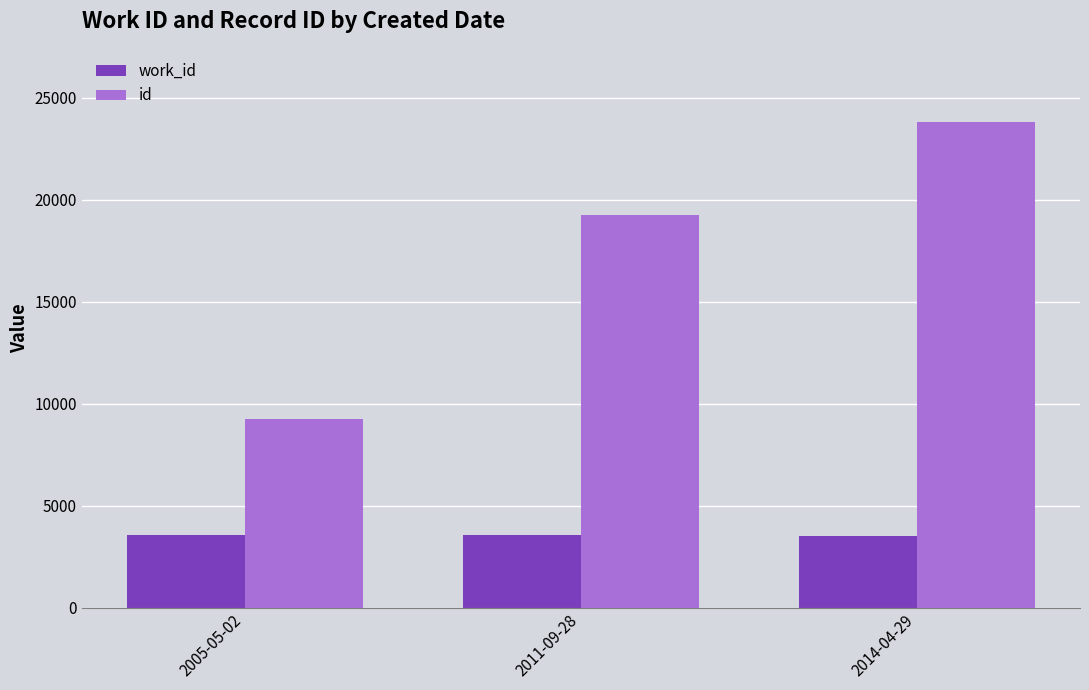

What is the label of the 2nd bar from the right?

2011-09-28